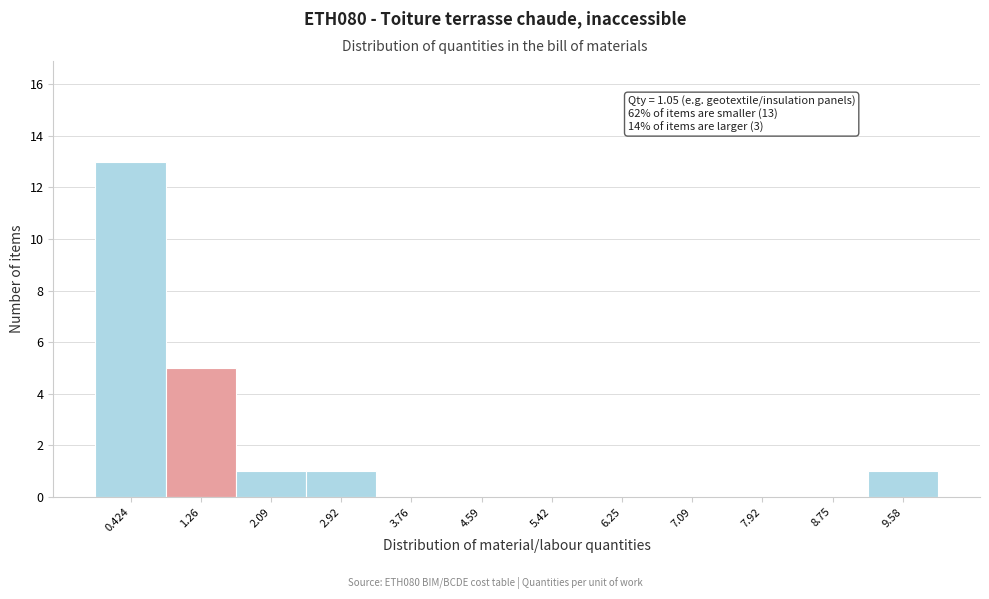

Over which range of the x-axis is the bar tallest?

0.0 to 0.8